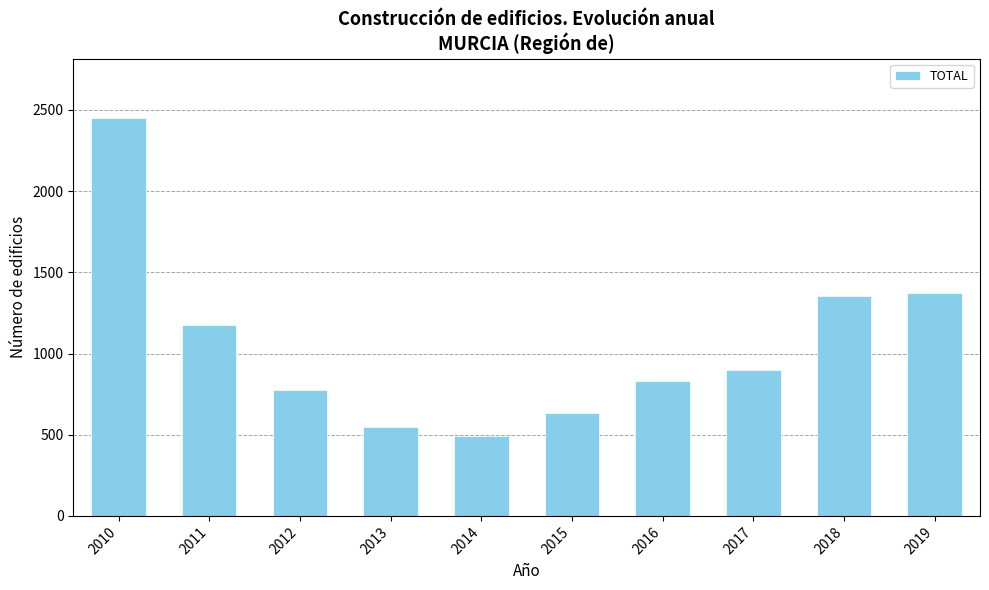

What is the difference between the second highest and second lowest values?

824